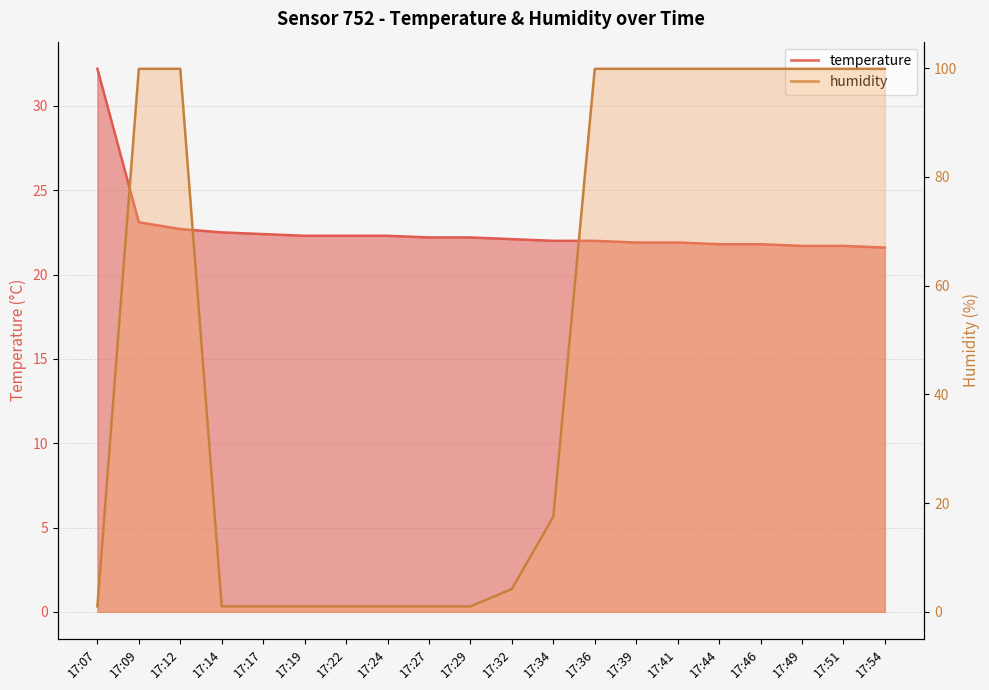

List the labels in order of temperature value, smallest first.

17:54, 17:49, 17:51, 17:44, 17:46, 17:39, 17:41, 17:34, 17:36, 17:32, 17:27, 17:29, 17:19, 17:22, 17:24, 17:17, 17:14, 17:12, 17:09, 17:07